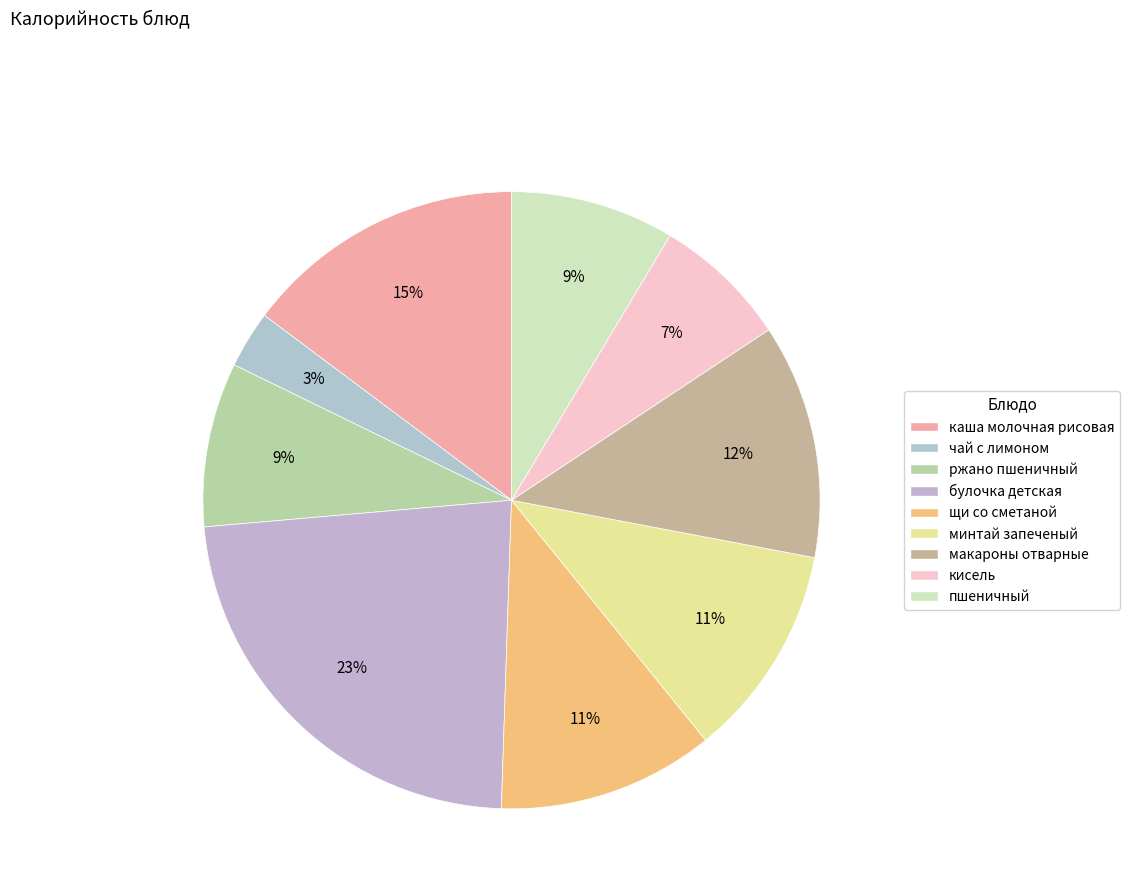

What percentage is the щи со сметаной slice, to the nearest percent?

11%